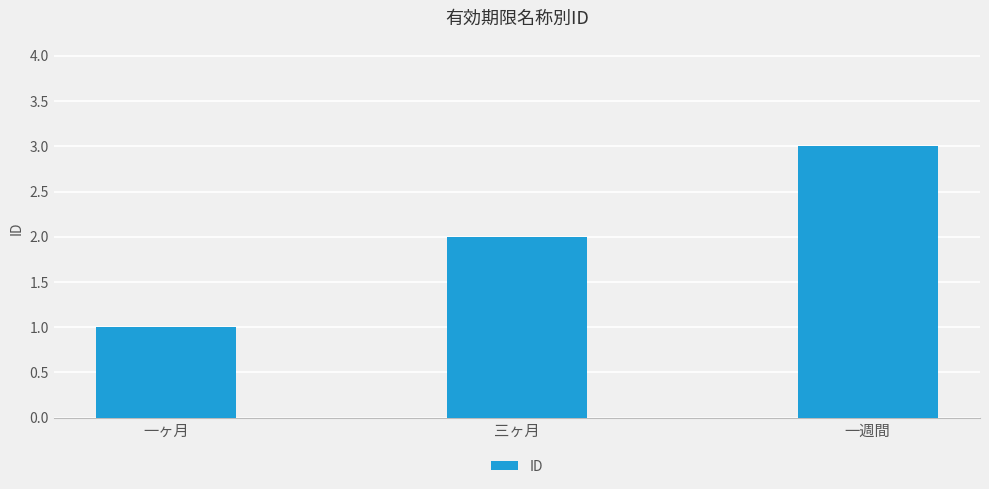

Reading left to right, list all the values displayed in this chart.

1	2	3